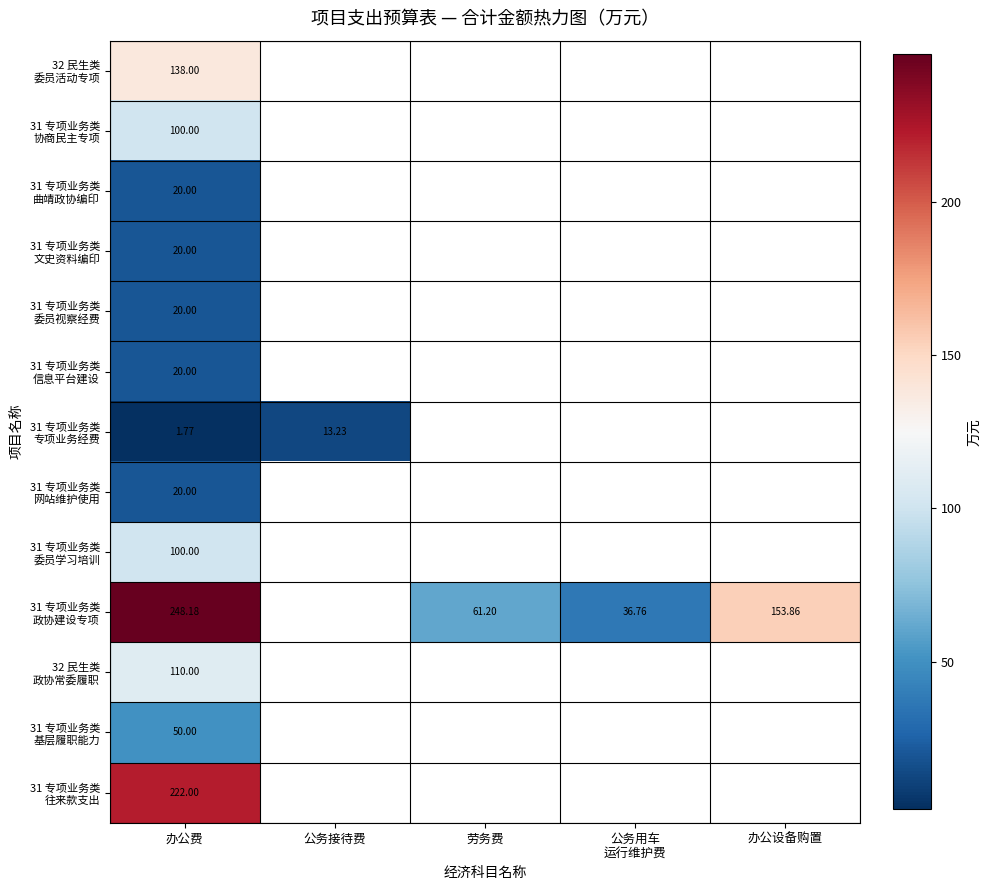

At which label is 31 专项业务类 协商民主专项 closest to 100?

办公费